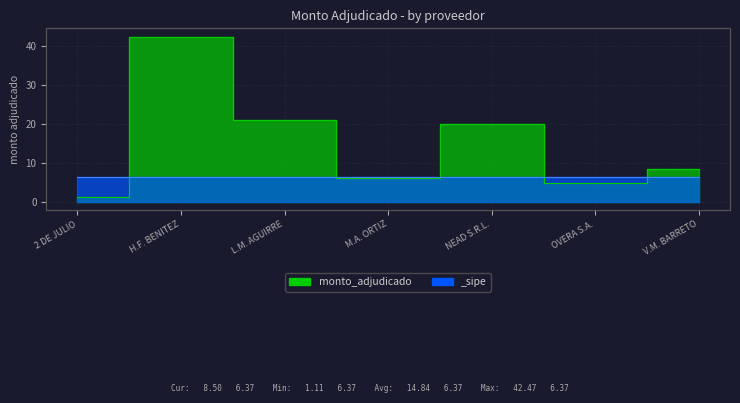

Which label corresponds to the largest value in the chart?

H.F. BENITEZ